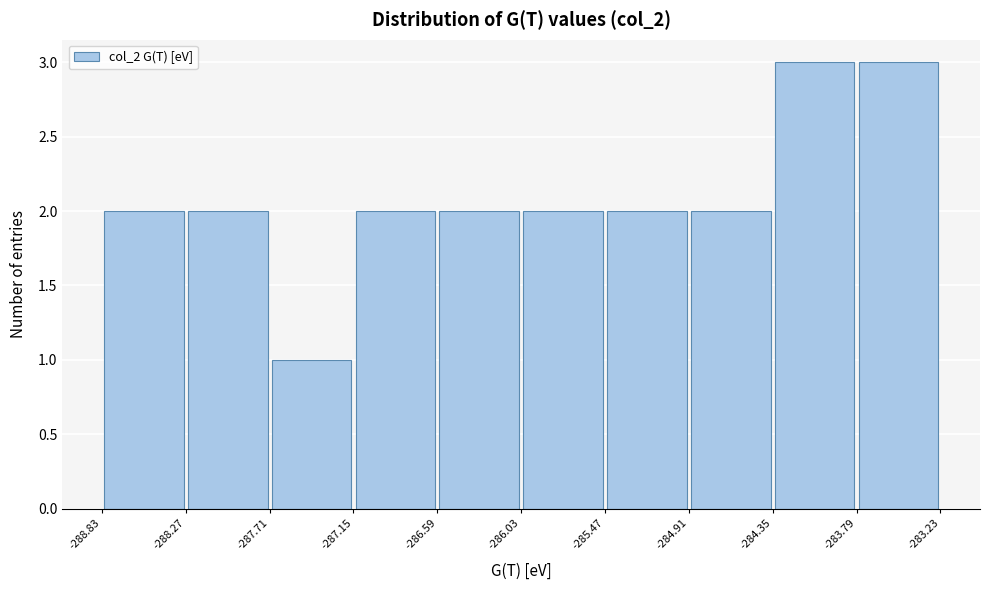

Reading left to right, transcribe this chart: for each bar, give the range it covers on the x-axis and its height. The values are not printed on the chart, so give them approximately, as read against the axis.

-288.83 to -288.27: 2
-288.27 to -287.71: 2
-287.71 to -287.15: 1
-287.15 to -286.59: 2
-286.59 to -286.03: 2
-286.03 to -285.47: 2
-285.47 to -284.91: 2
-284.91 to -284.35: 2
-284.35 to -283.79: 3
-283.79 to -283.23: 3